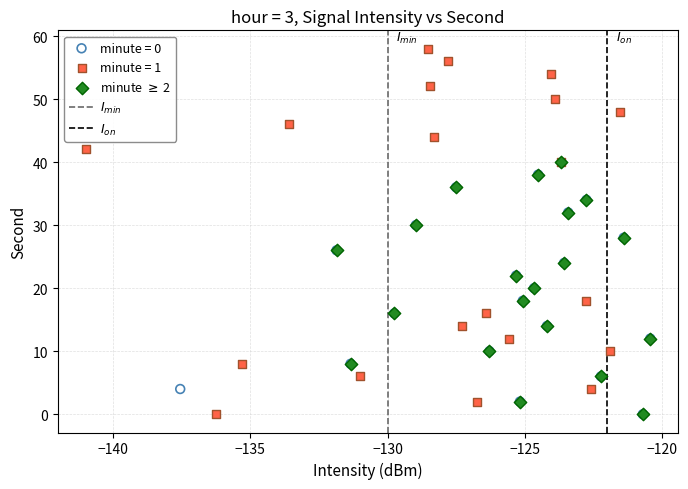

Which series contains the highest Y value?

minute = 1